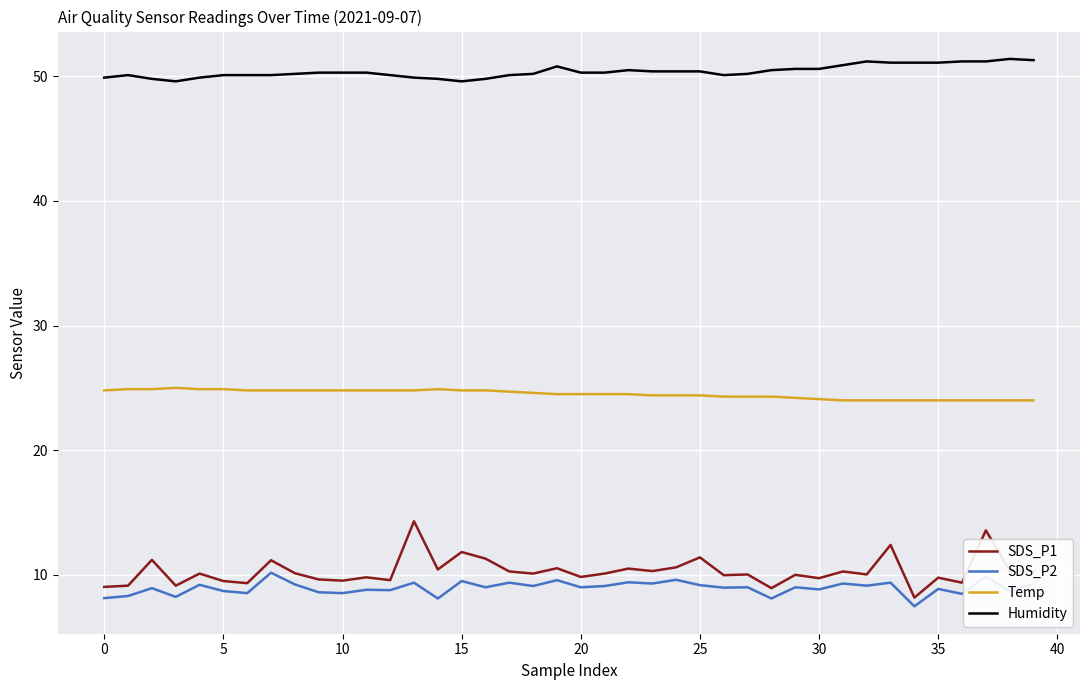

What is the minimum value shown in the chart?

7.5